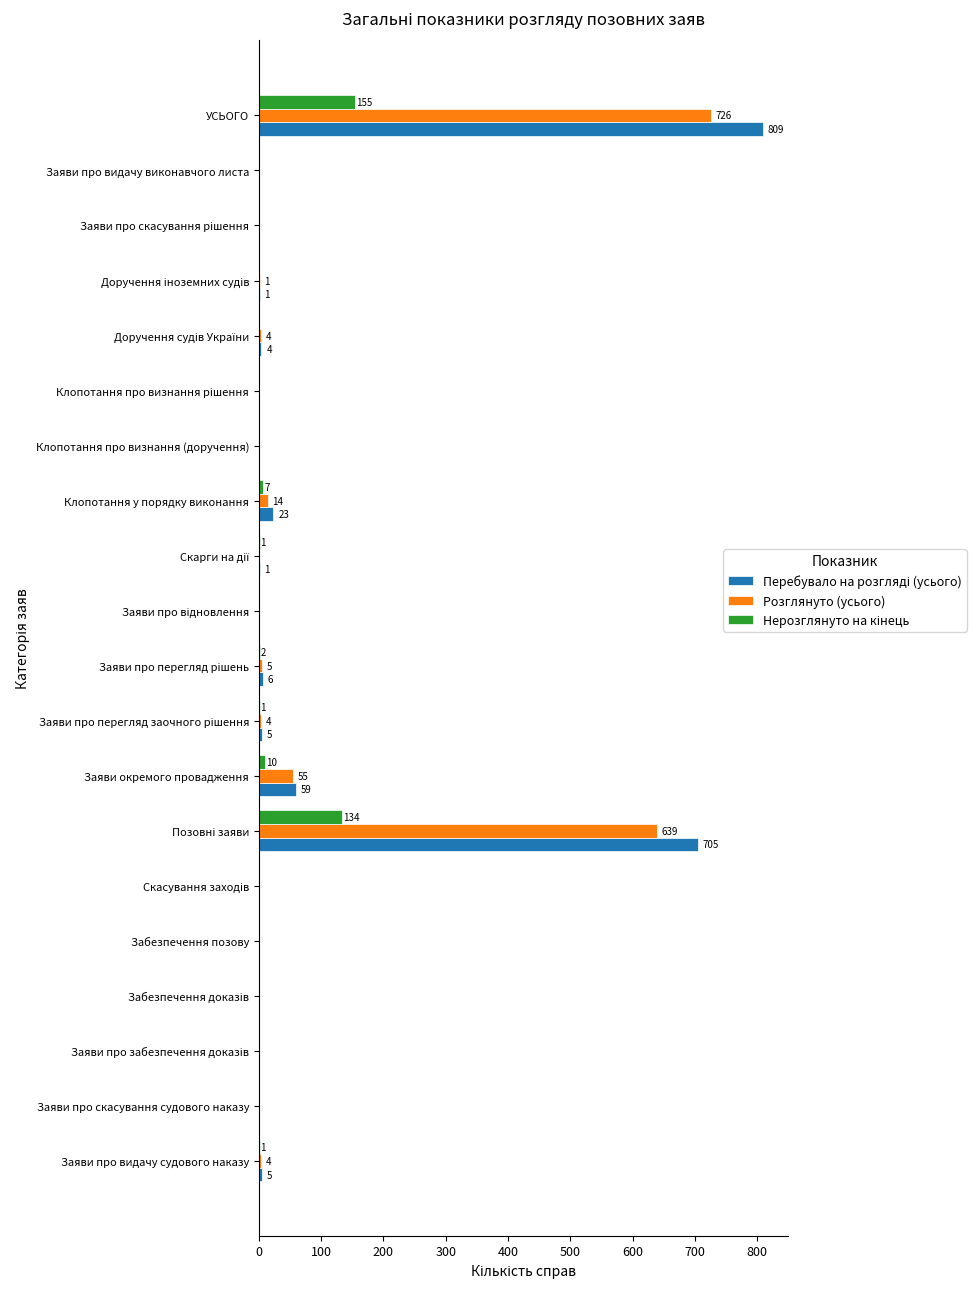

True or false: Розглянуто (усього) has a value of 0 at Забезпечення позову.

True